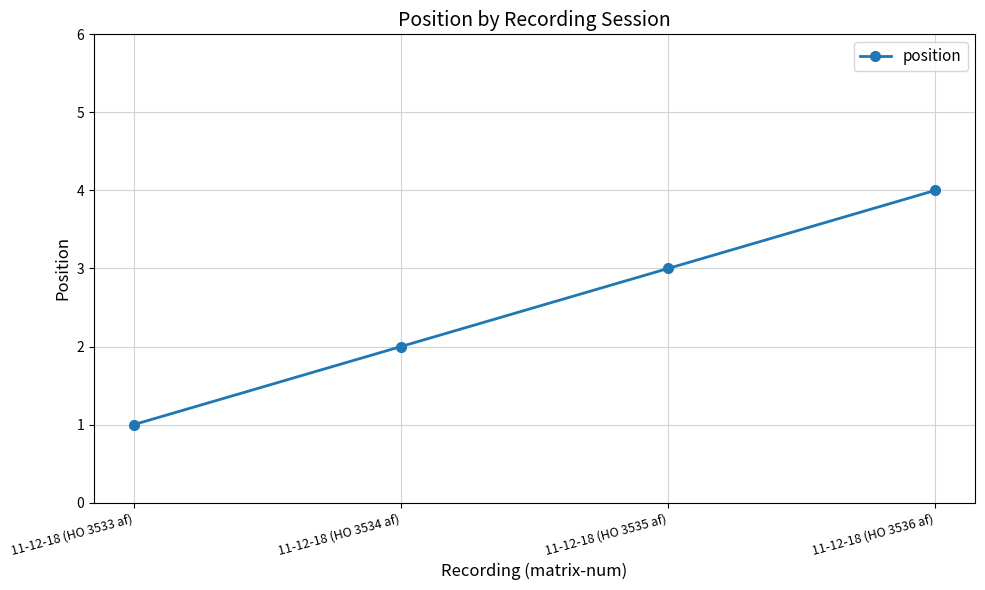

Reading right to left, extract all data points from this chart.

11-12-18 (HO 3536 af)=4	11-12-18 (HO 3535 af)=3	11-12-18 (HO 3534 af)=2	11-12-18 (HO 3533 af)=1